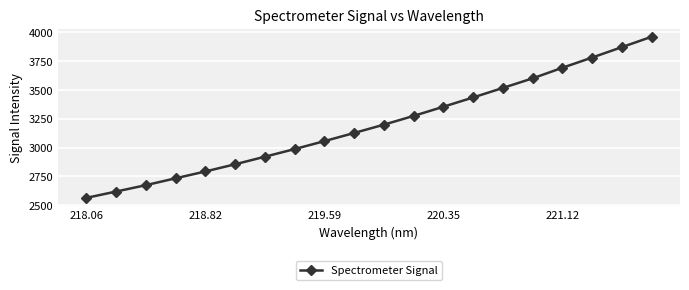

True or false: the data has more than 0 interior local peaks.

False